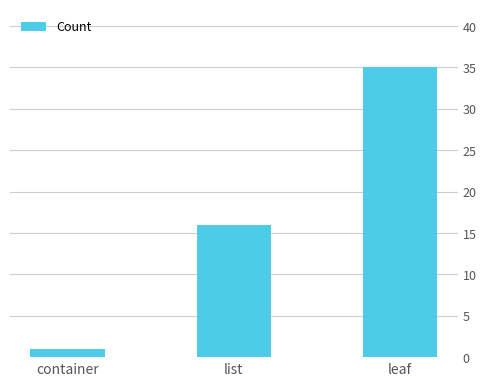

What is the sum of all values?

52